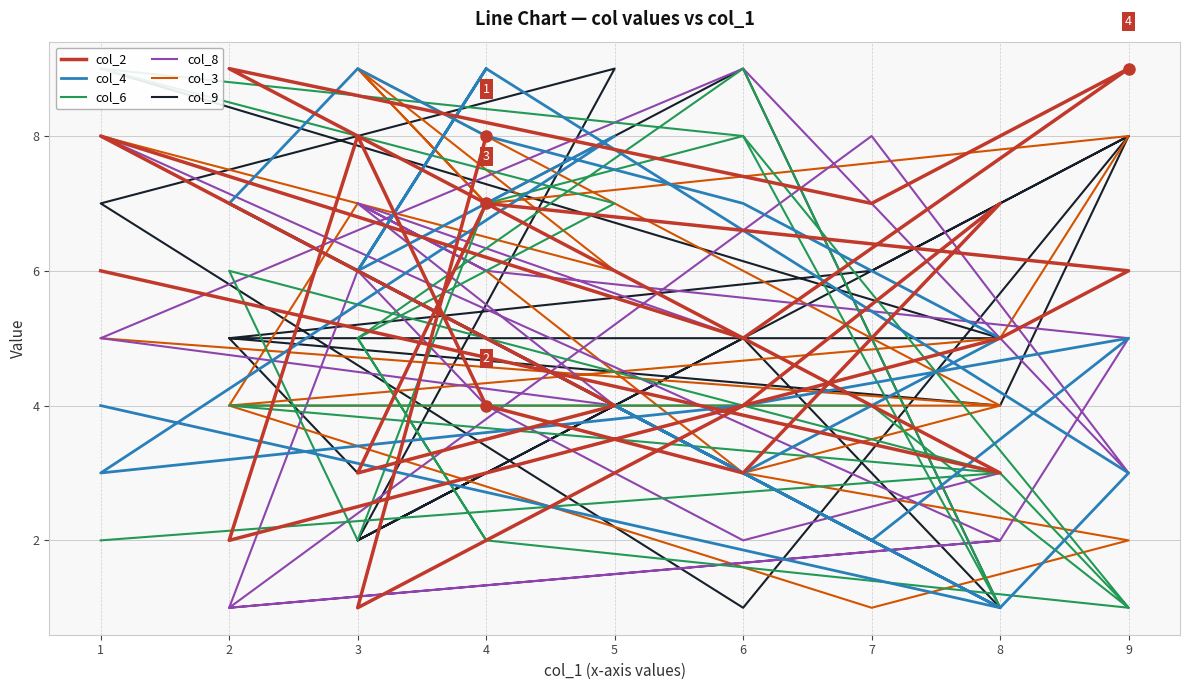

What is the maximum value shown in the chart?

9